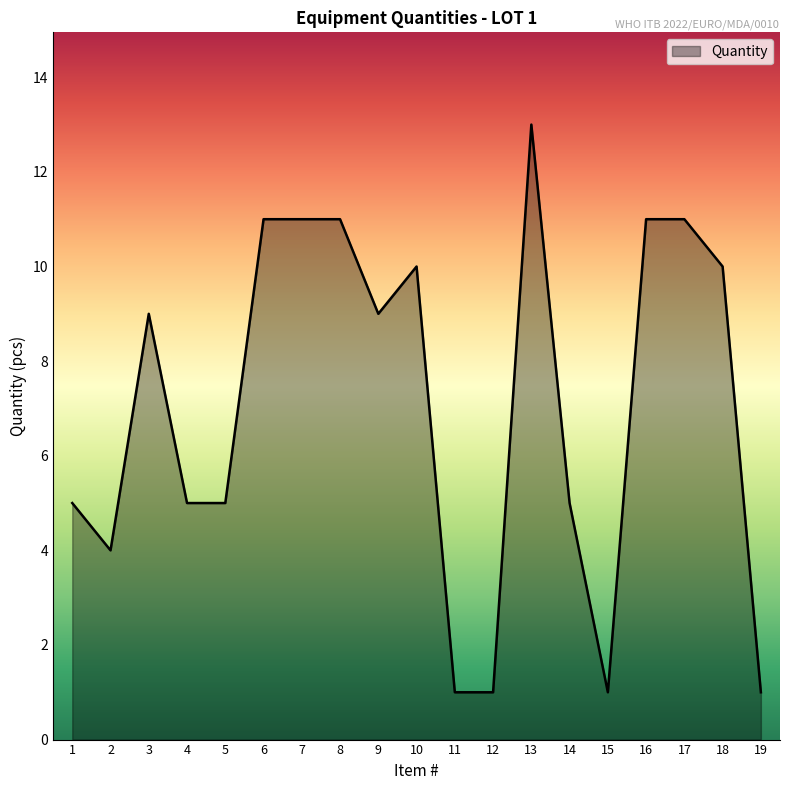

What is the difference between the maximum and minimum values?

12